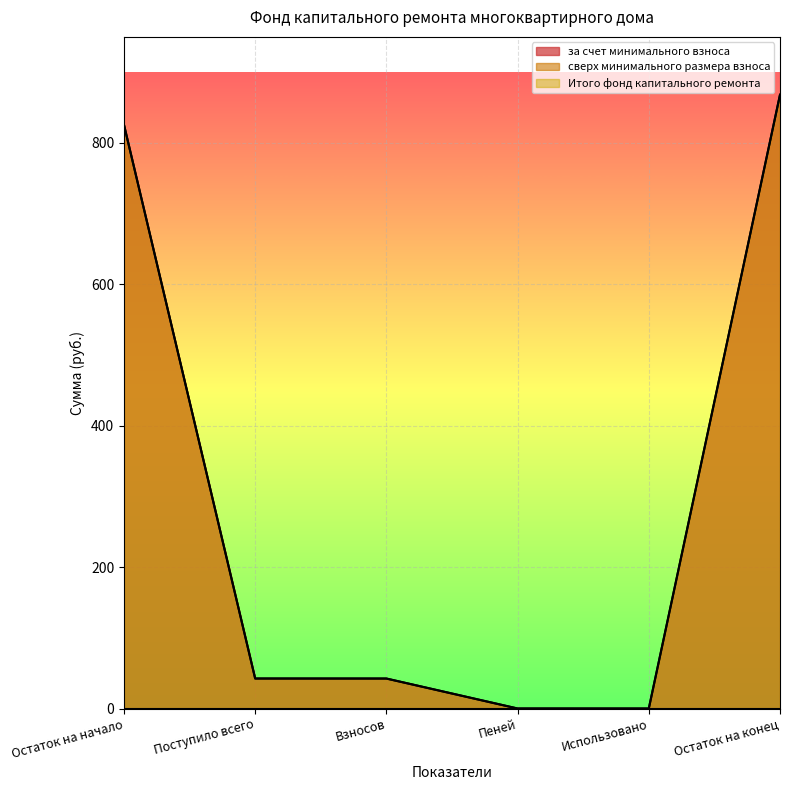

What is the average value of the за счет минимального взноса series?

296.5